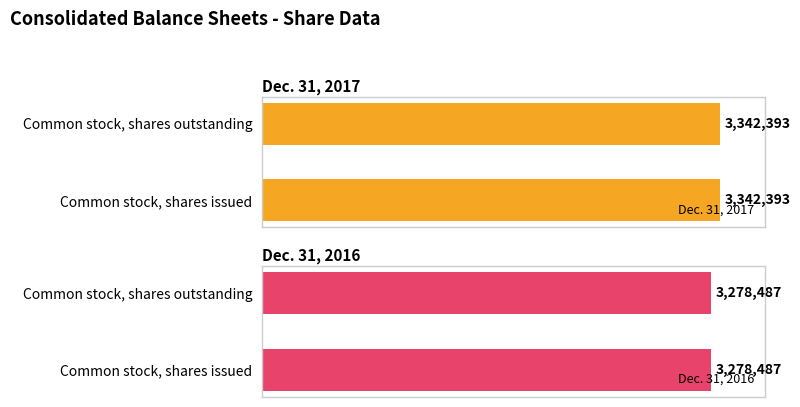

True or false: Dec. 31, 2017 has a value of 3342393 at Common stock, shares issued.

True